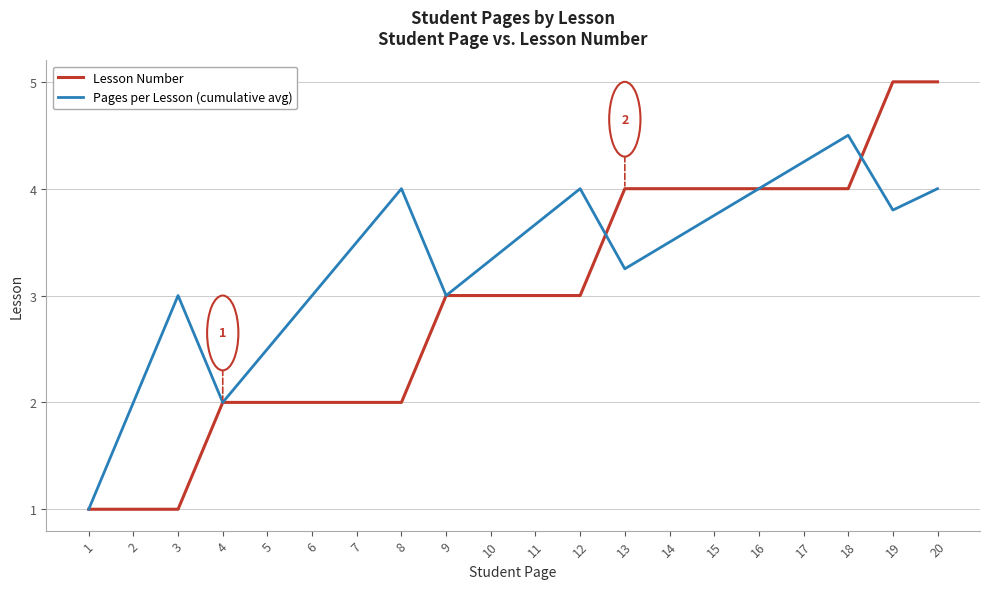

What is the greatest value displayed?

5.0